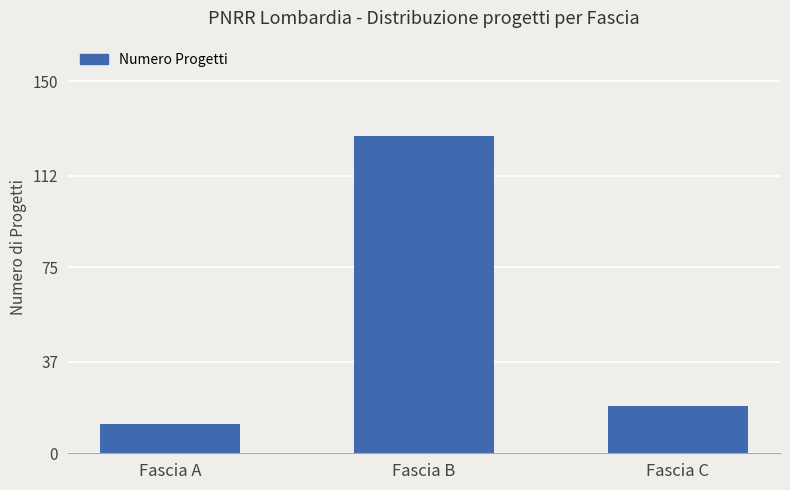

What is the greatest value displayed?

128